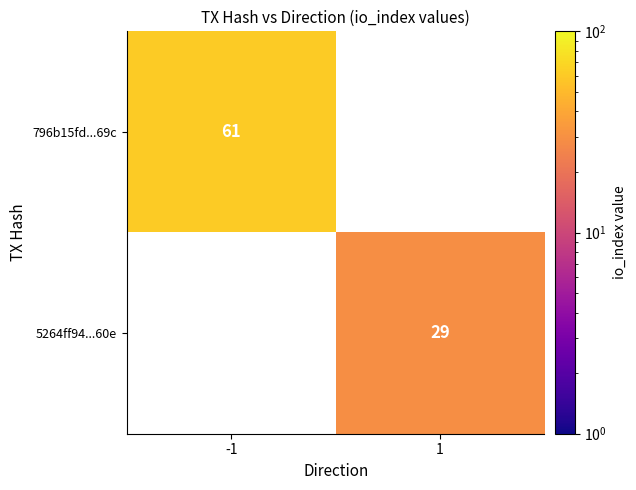

True or false: 796b15fd...69c has a value of 23.9 at -1.

False